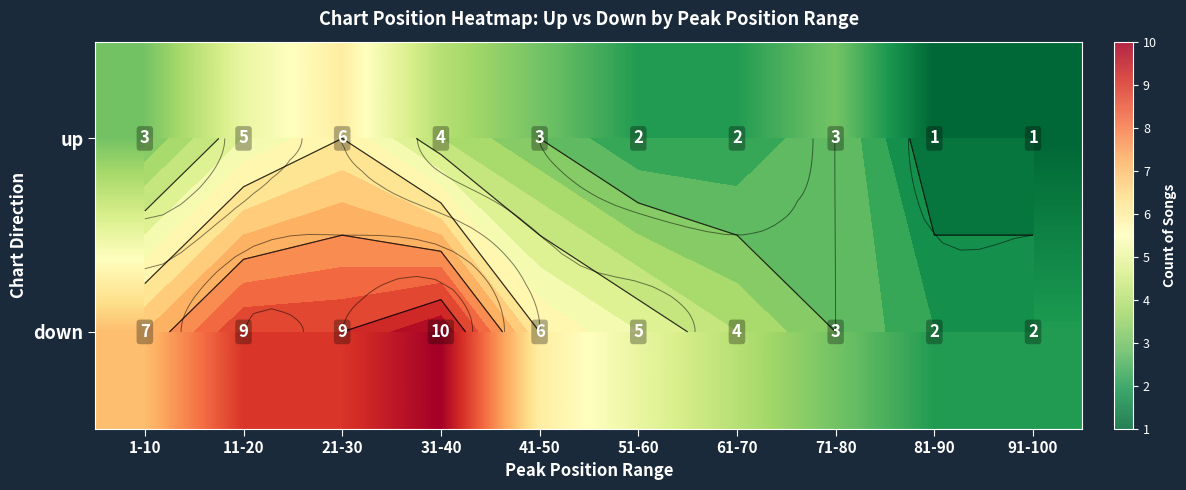

Which series has the largest range (max minus min)?

down